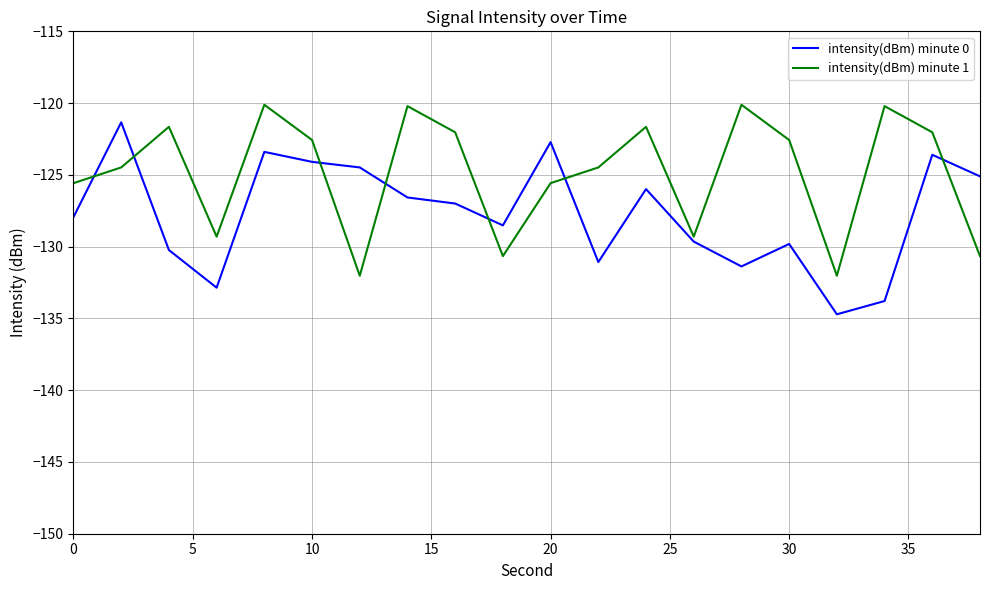

List the series in order of their overall mean, lowest first.

intensity(dBm) minute 0, intensity(dBm) minute 1